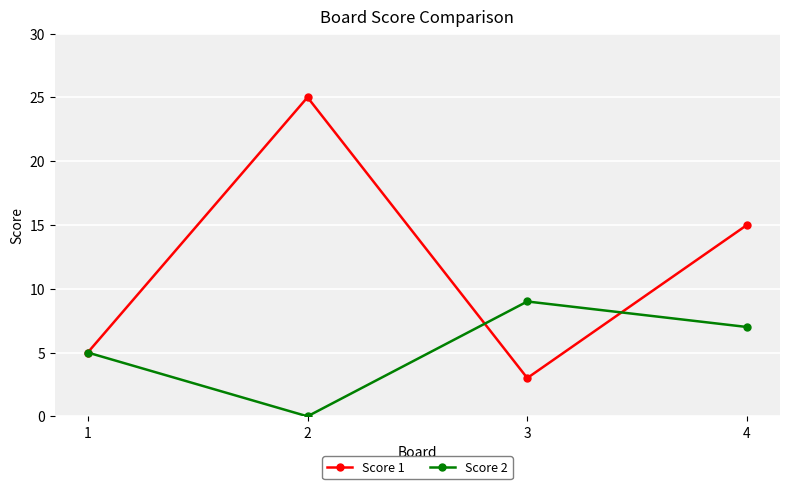

Reading left to right, what are all the values shown in this chart?

Score 1: 1=5	2=25	3=3	4=15
Score 2: 1=5	2=0	3=9	4=7